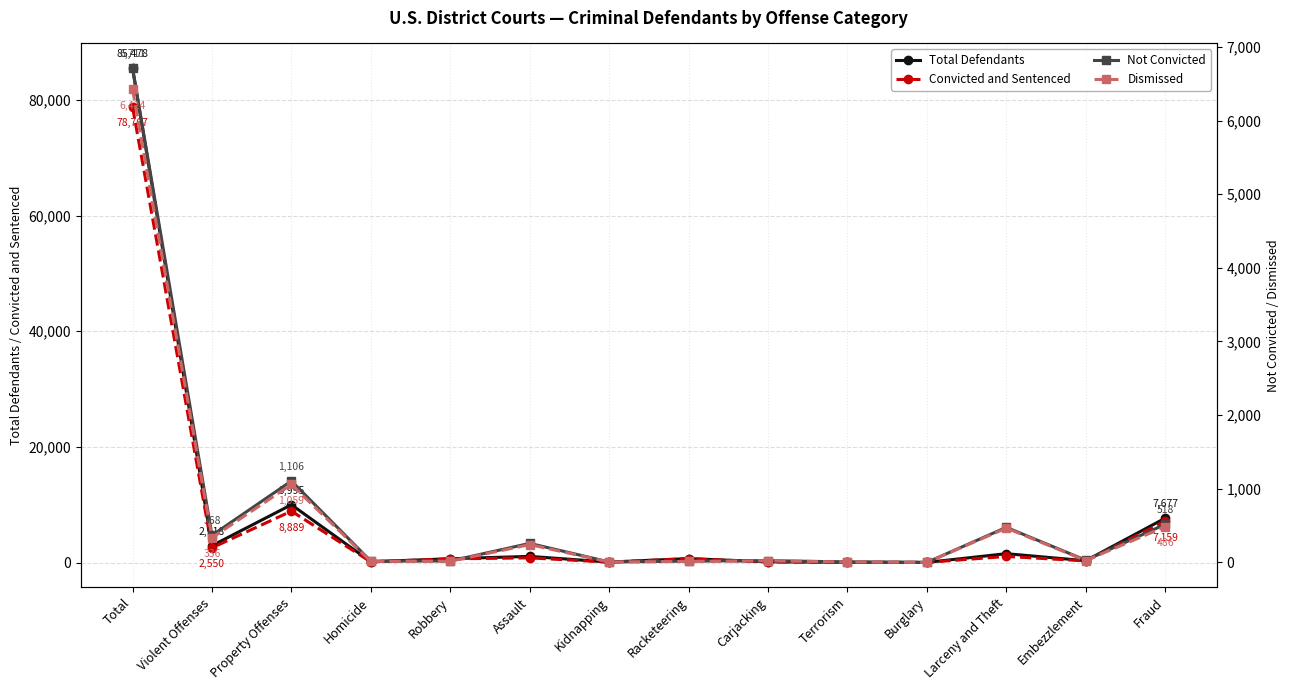

Rank the categories by Not Convicted value from highest to lowest.

Total, Property Offenses, Fraud, Larceny and Theft, Violent Offenses, Assault, Embezzlement, Carjacking, Robbery, Homicide, Racketeering, Kidnapping, Terrorism, Burglary